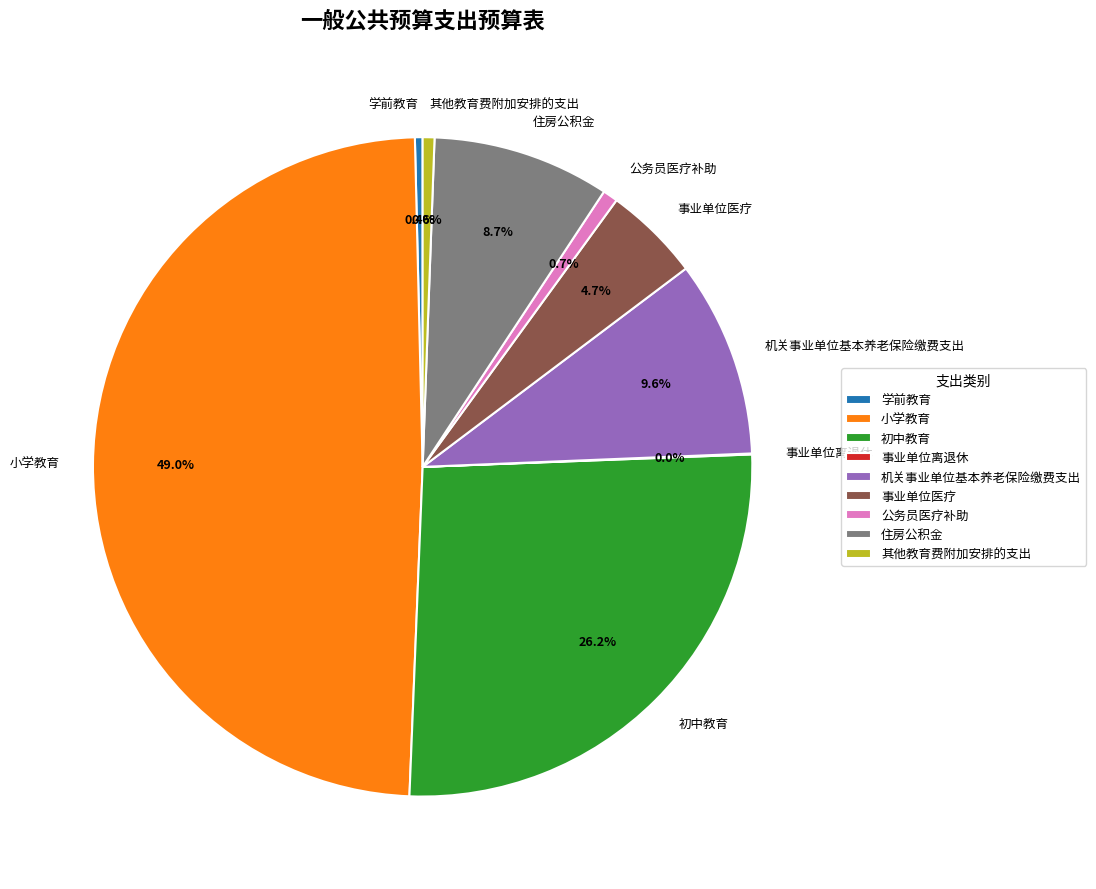

Between 学前教育 and 机关事业单位基本养老保险缴费支出, which is larger?

机关事业单位基本养老保险缴费支出